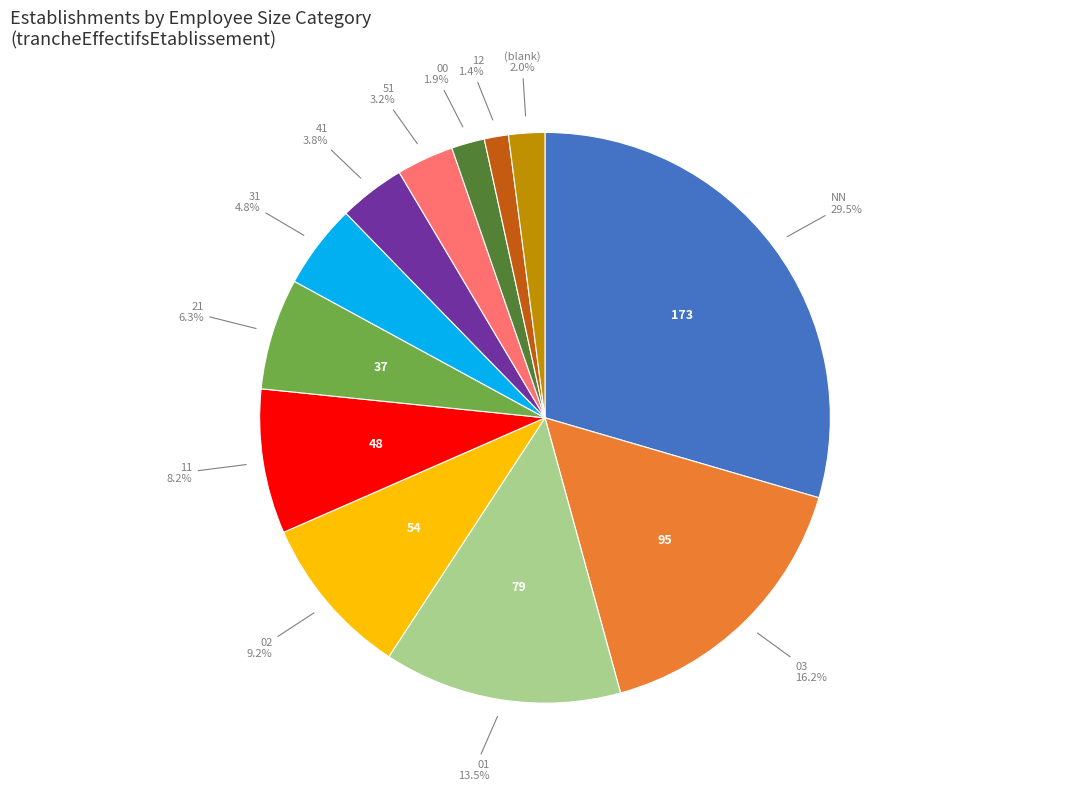

Does any single category account for the majority?

No